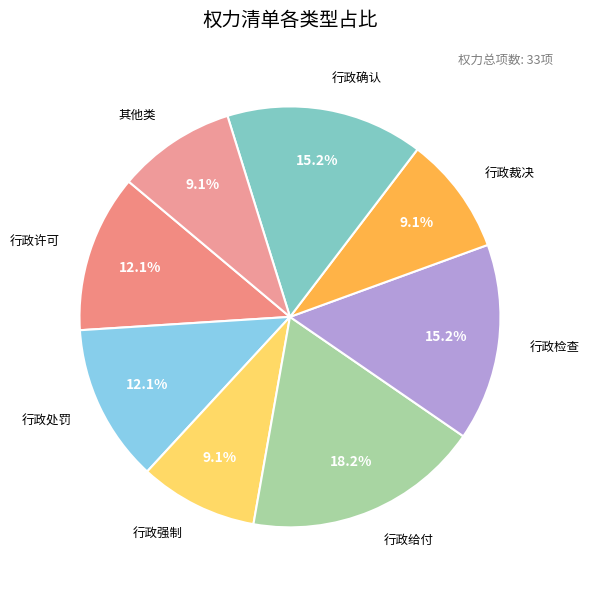

Which has a higher value, 行政裁决 or 行政检查?

行政检查